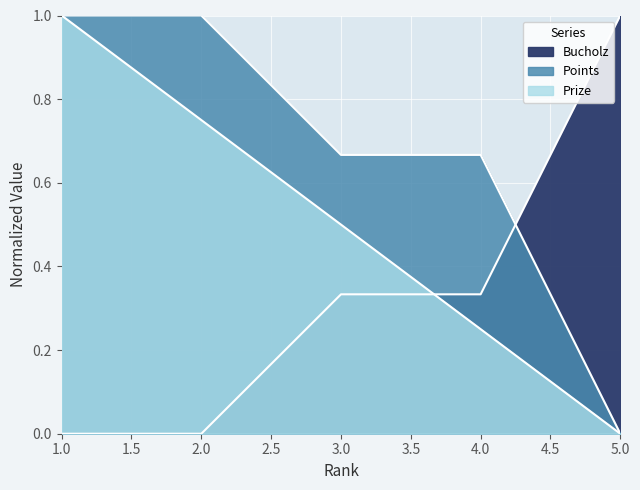

What is the average value of the Prize series?

0.5